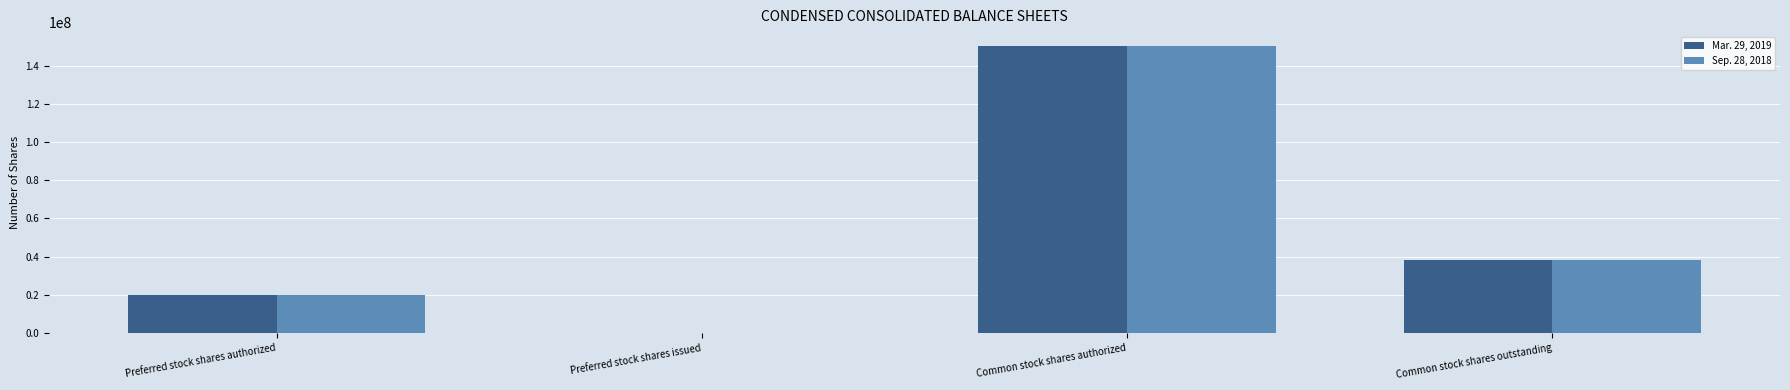

Reading right to left, extract all data points from this chart.

Mar. 29, 2019: Common stock shares outstanding=38249440	Common stock shares authorized=150000000	Preferred stock shares issued=0	Preferred stock shares authorized=20000000
Sep. 28, 2018: Common stock shares outstanding=38026597	Common stock shares authorized=150000000	Preferred stock shares issued=0	Preferred stock shares authorized=20000000